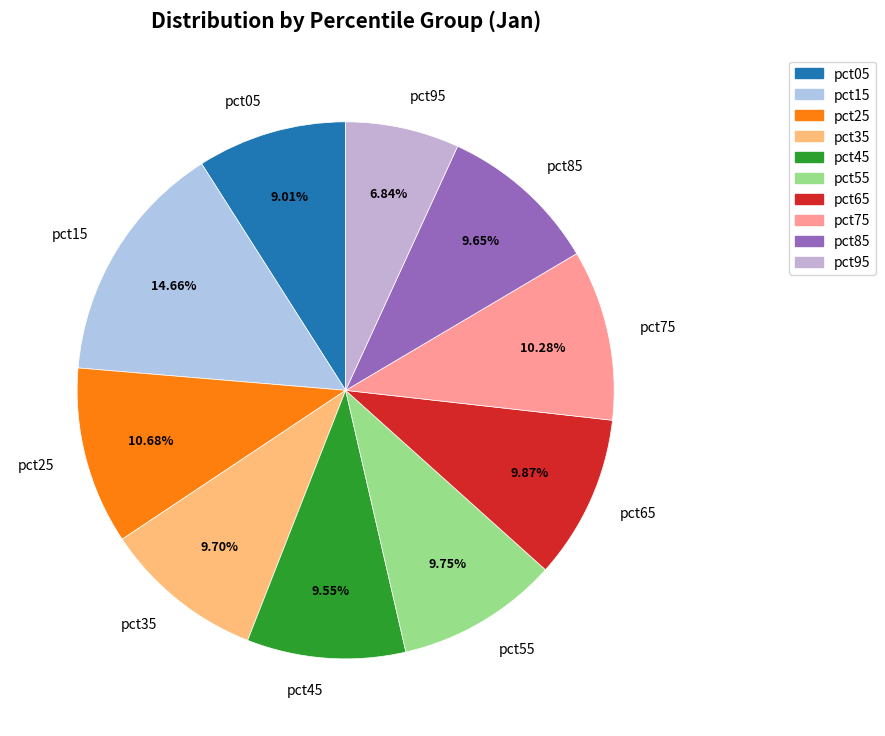

To the nearest percent, what percentage of the pie is pct05?

9%